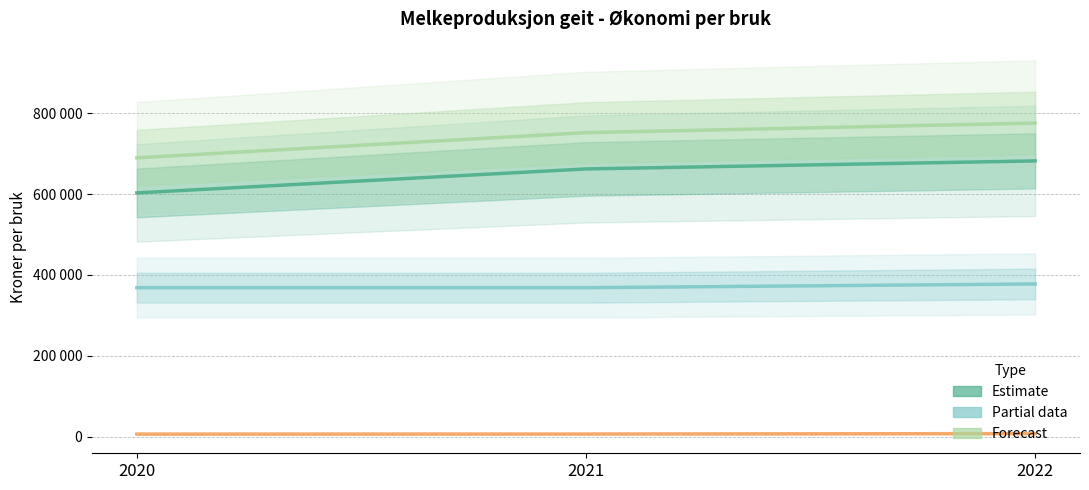

Which series has the largest range (max minus min)?

Sum inntekter før tilskudd